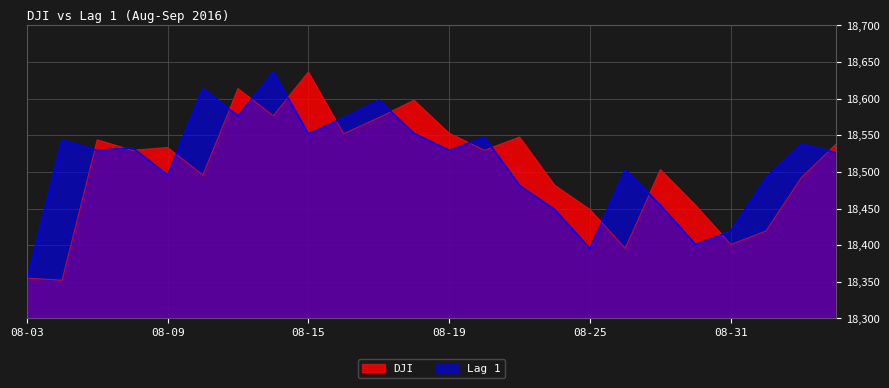

What is the label of the 6th point from the left?

2016-08-10